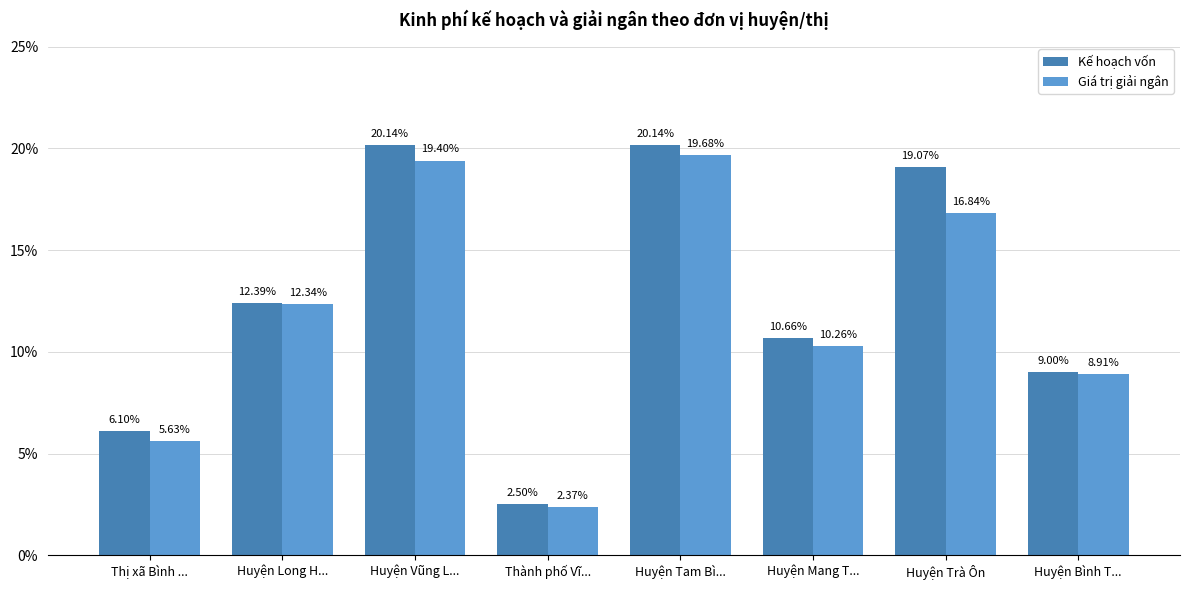

Which category has the lowest value in the Giá trị giải ngân series?

Thành phố Vĩ...